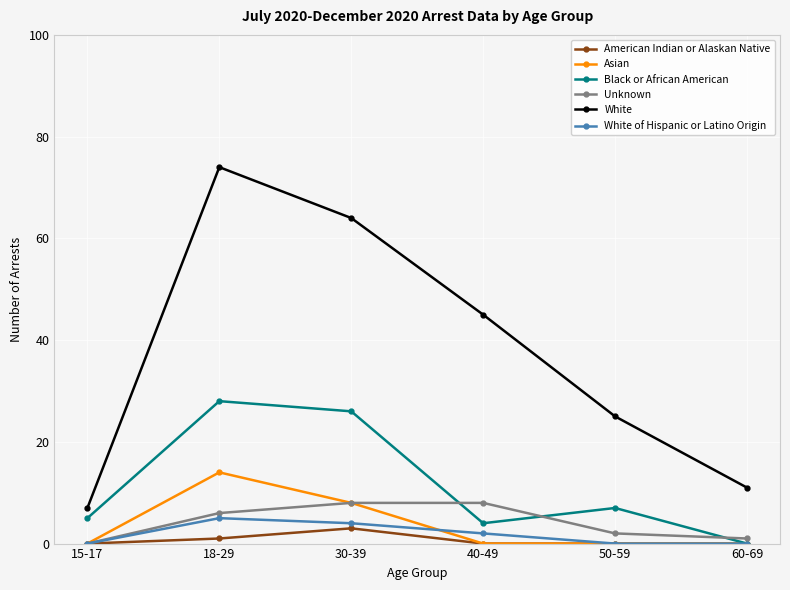

How many positive values does the Black or African American series have?

5